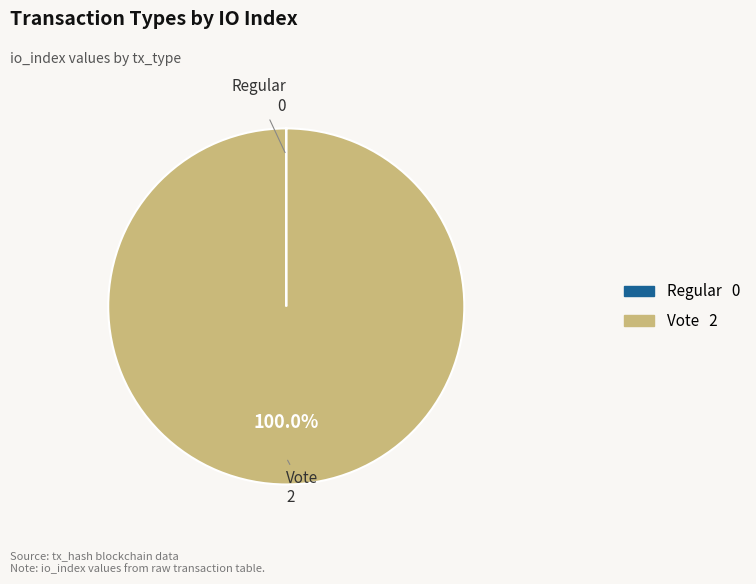

Is Vote the majority of the pie?

Yes